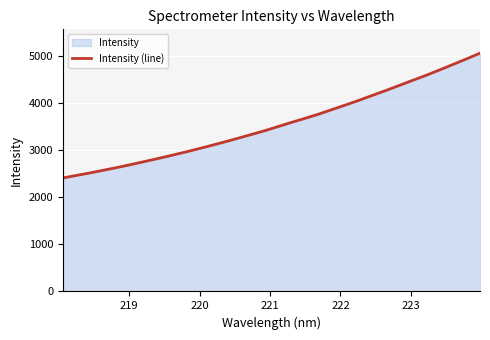

What is the average value?

3551.4